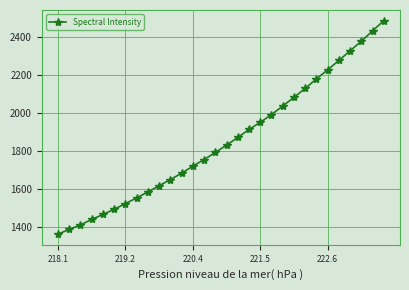

What is the greatest value displayed?

2483.5